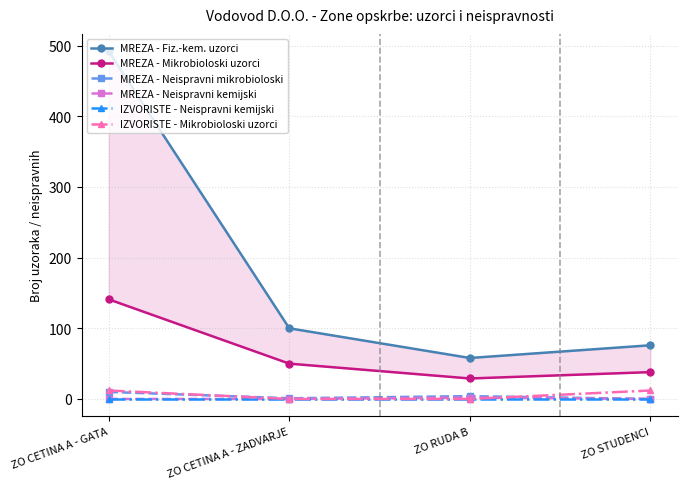

Reading left to right, list all the values displayed in this chart.

MREZA - Fiz.-kem. uzorci: ZO CETINA A - GATA=492	ZO CETINA A - ZADVARJE=100	ZO RUDA B=58	ZO STUDENCI=76
MREZA - Mikrobioloski uzorci: ZO CETINA A - GATA=141	ZO CETINA A - ZADVARJE=50	ZO RUDA B=29	ZO STUDENCI=38
MREZA - Neispravni mikrobioloski: ZO CETINA A - GATA=10	ZO CETINA A - ZADVARJE=1	ZO RUDA B=4	ZO STUDENCI=0
MREZA - Neispravni kemijski: ZO CETINA A - GATA=0	ZO CETINA A - ZADVARJE=0	ZO RUDA B=2	ZO STUDENCI=0
IZVORISTE - Neispravni kemijski: ZO CETINA A - GATA=0	ZO CETINA A - ZADVARJE=0	ZO RUDA B=0	ZO STUDENCI=0
IZVORISTE - Mikrobioloski uzorci: ZO CETINA A - GATA=12	ZO CETINA A - ZADVARJE=0	ZO RUDA B=0	ZO STUDENCI=12